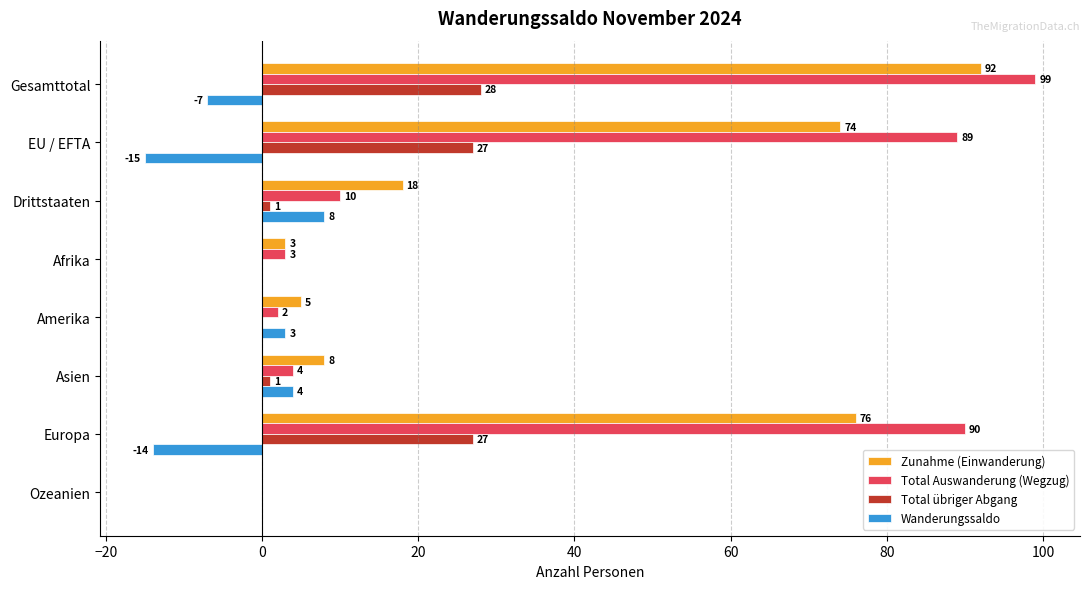

What are all the series names shown in the legend?

Zunahme (Einwanderung), Total Auswanderung (Wegzug), Total übriger Abgang, Wanderungssaldo